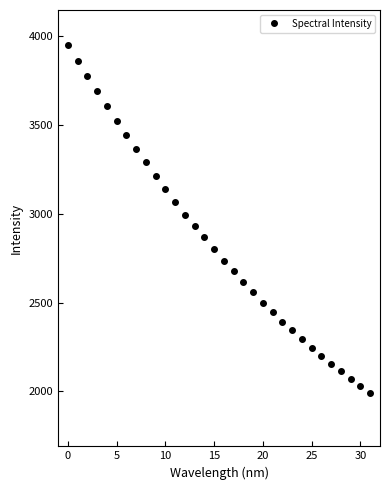

What is the smallest value displayed?

1989.6